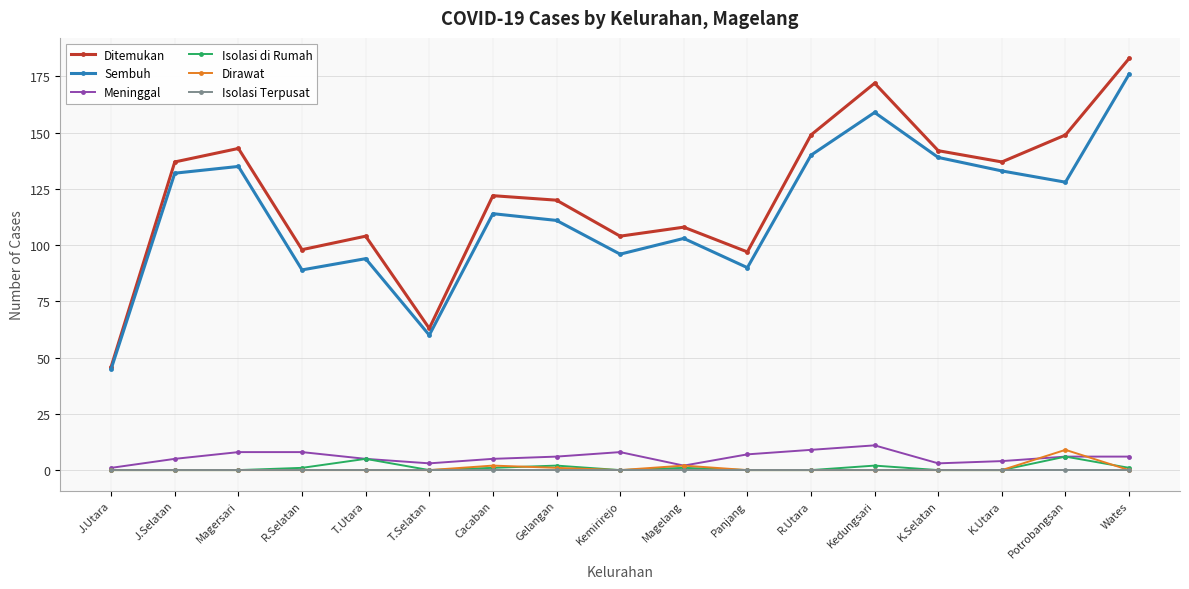

What is the highest value of the Isolasi di Rumah series?

6